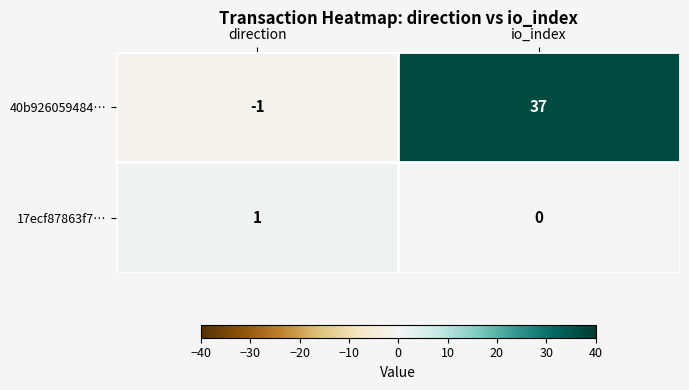

What is the difference between the highest and lowest values at direction?

2